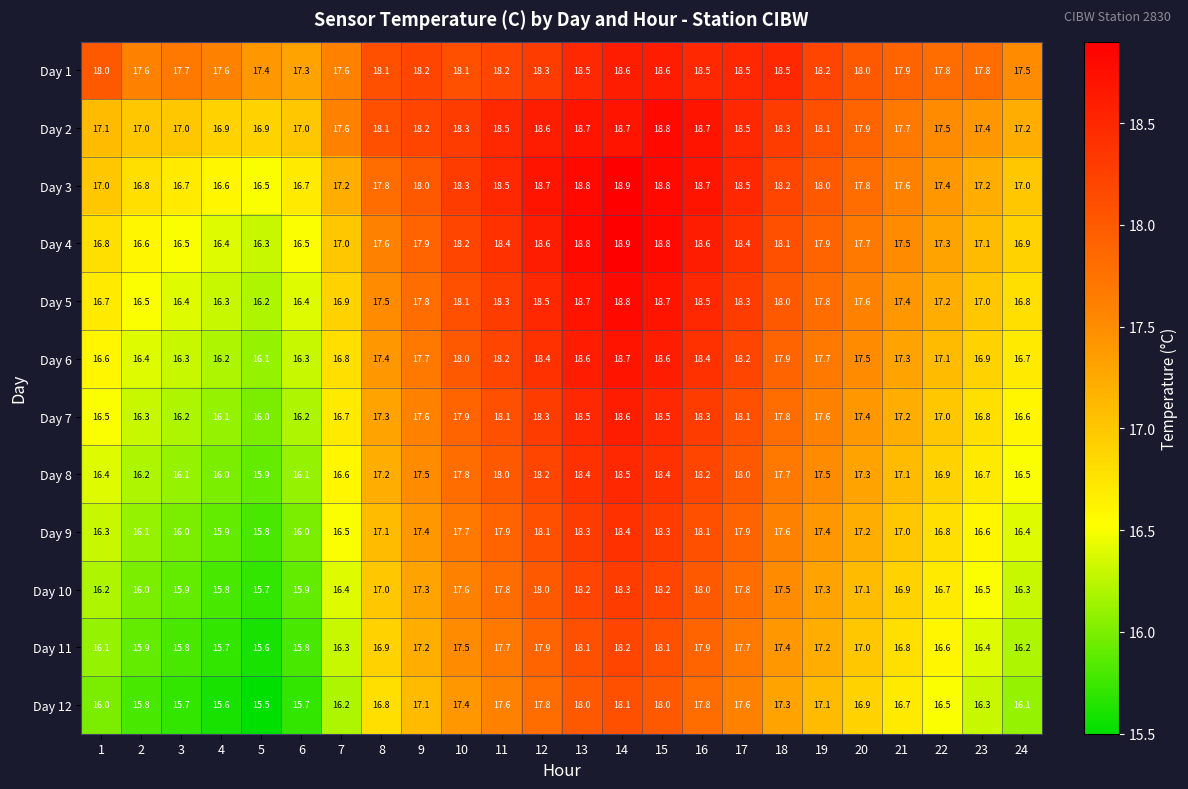

What is the difference between the maximum and second lowest values in the Day 1 series?

1.2